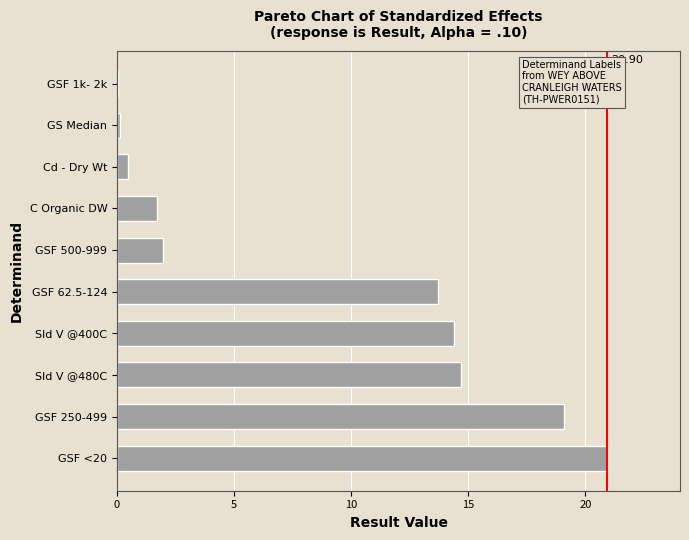

What is the sum of all values?

87.1